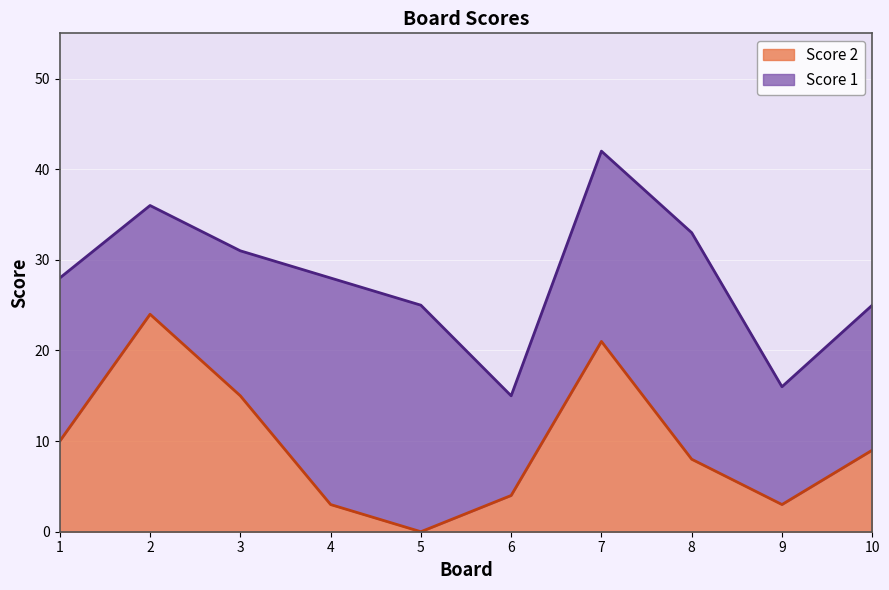

Rank the categories by value from lowest to highest.

5, 4, 9, 6, 8, 10, 1, 3, 7, 2